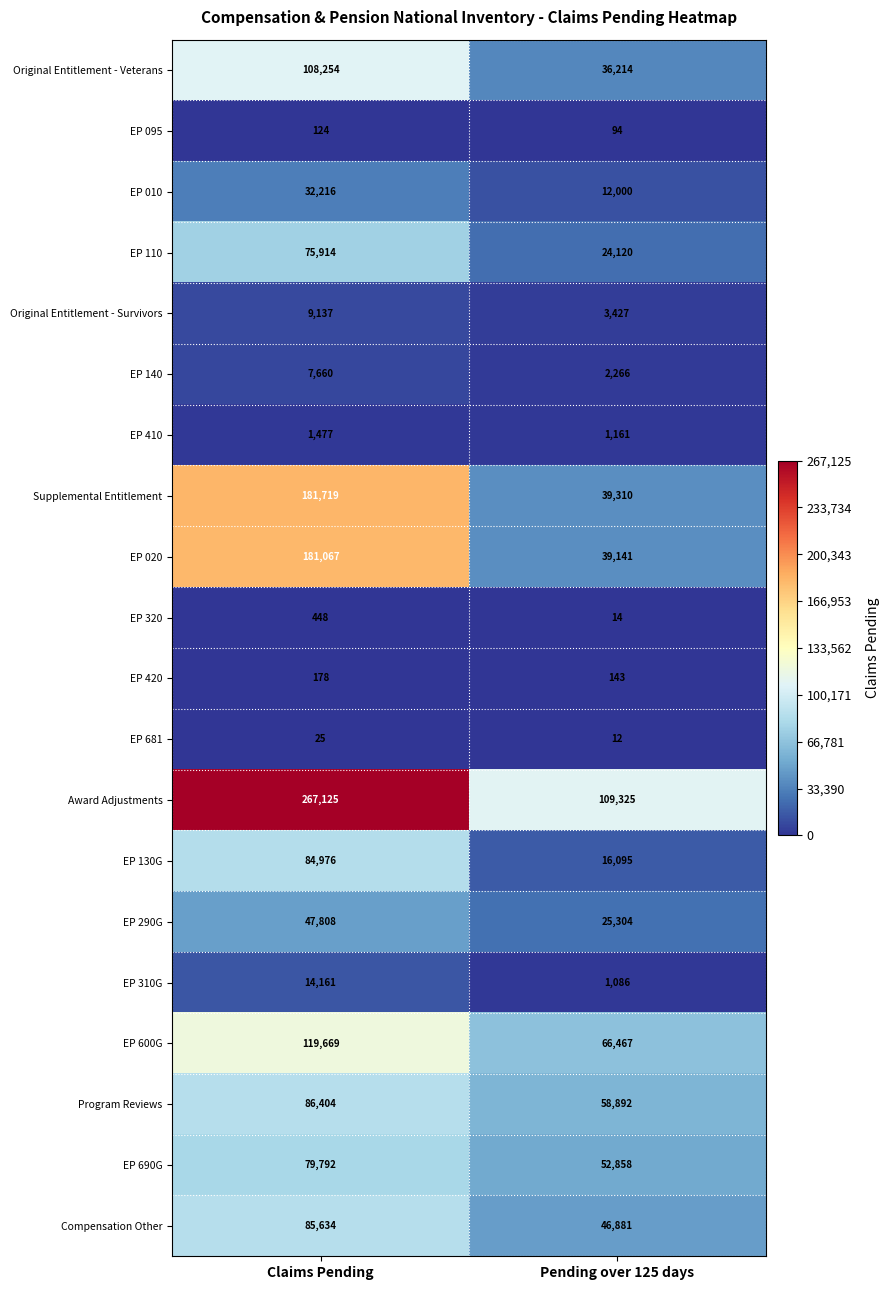

At how many categories does at least one series exceed 255889?

1